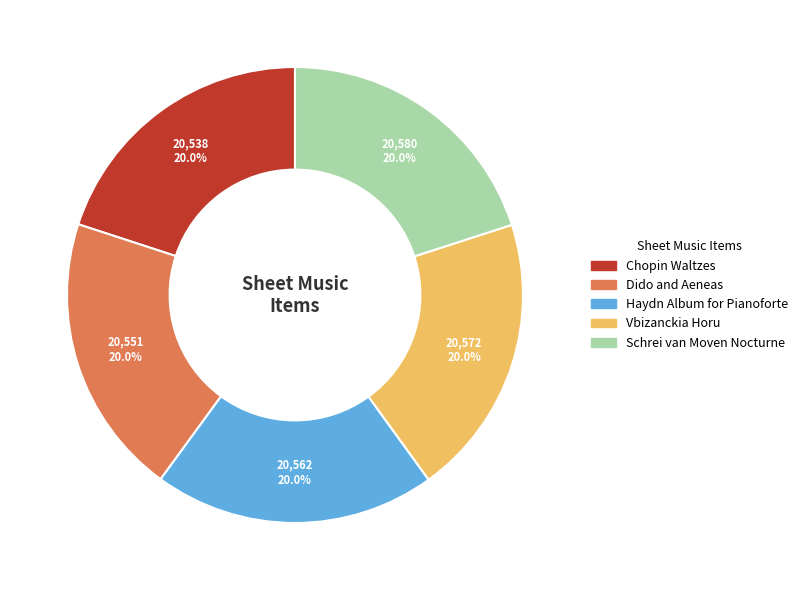

True or false: Vbizanckia Horu accounts for 9% of the total.

False